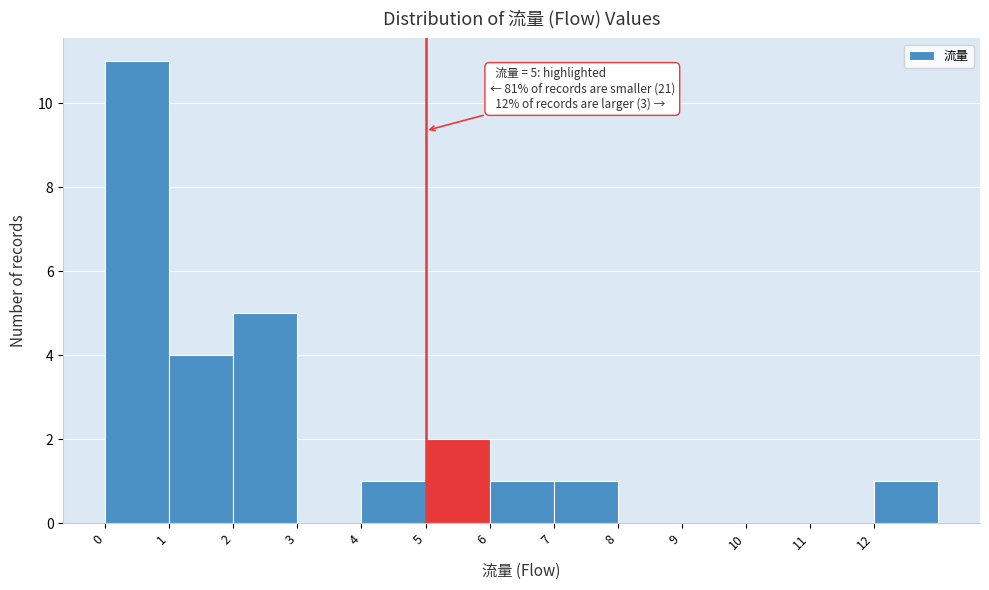

Over which range of the x-axis is the bar tallest?

0 to 1